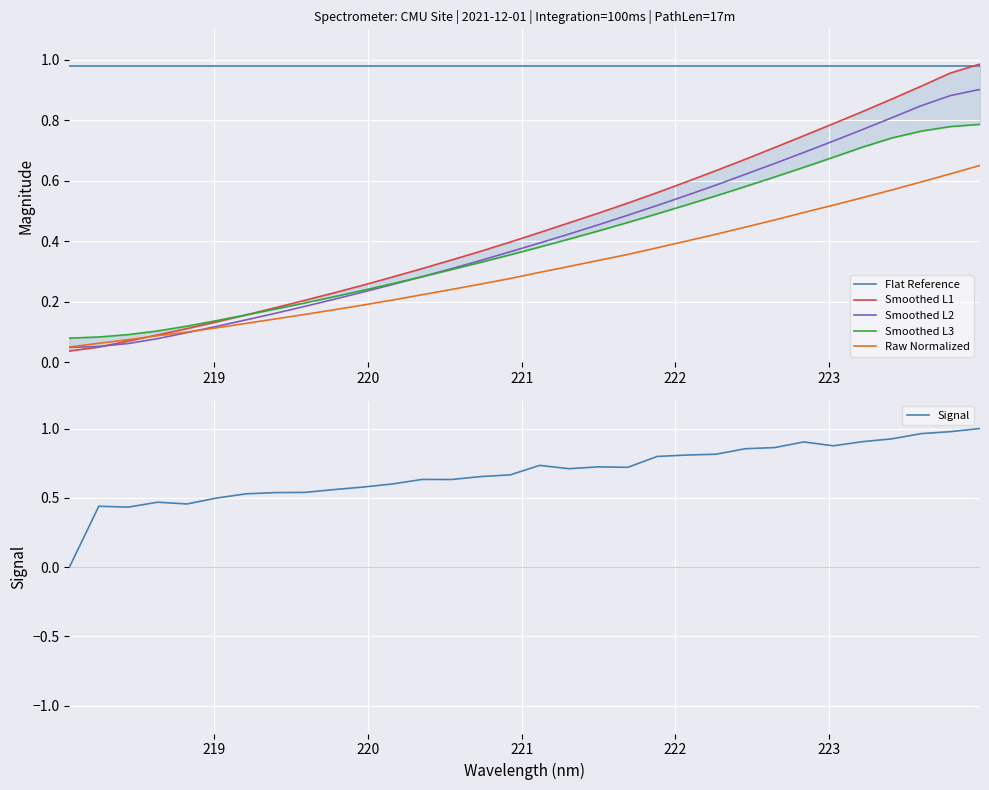

What is the greatest value displayed?

1.0